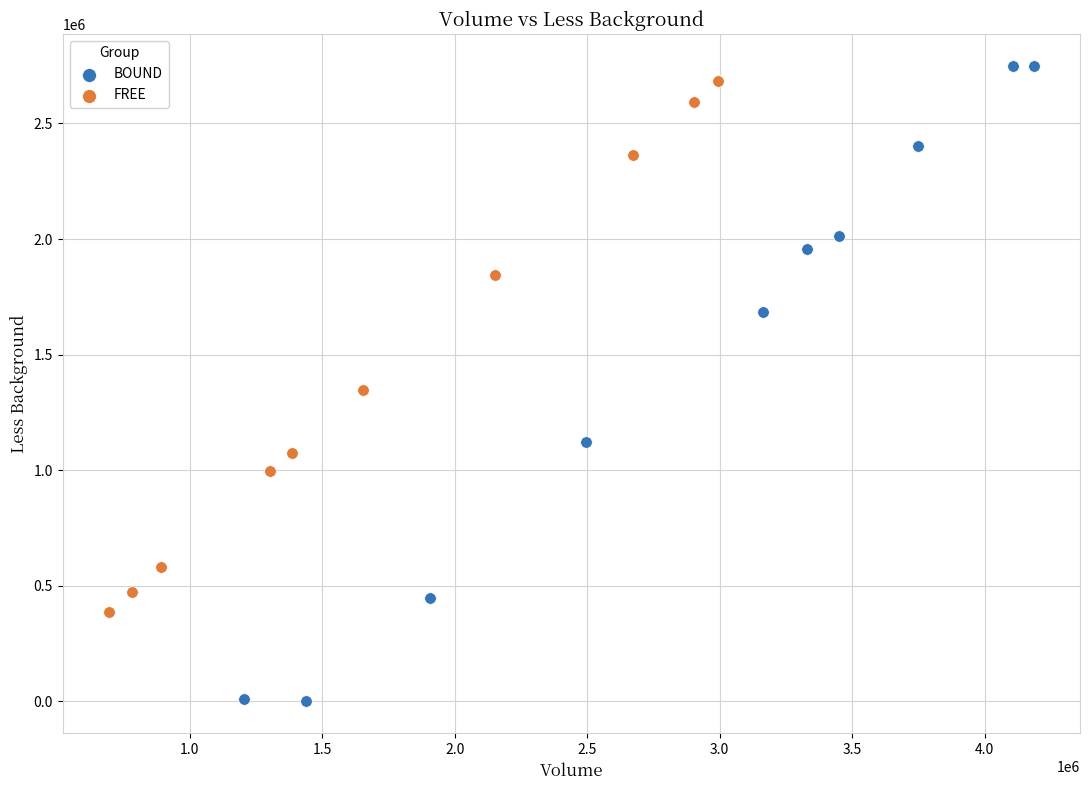

What are all the series names shown in the legend?

BOUND, FREE